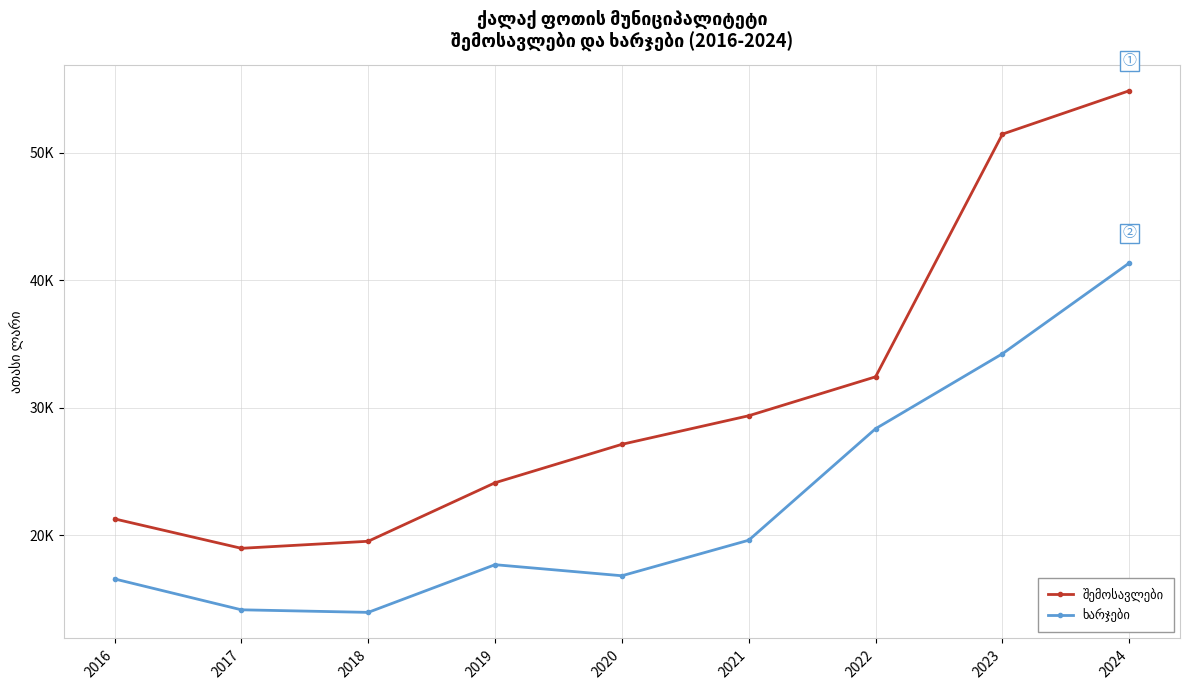

True or false: ხარჯები and შემოსავლები cross at least once.

False